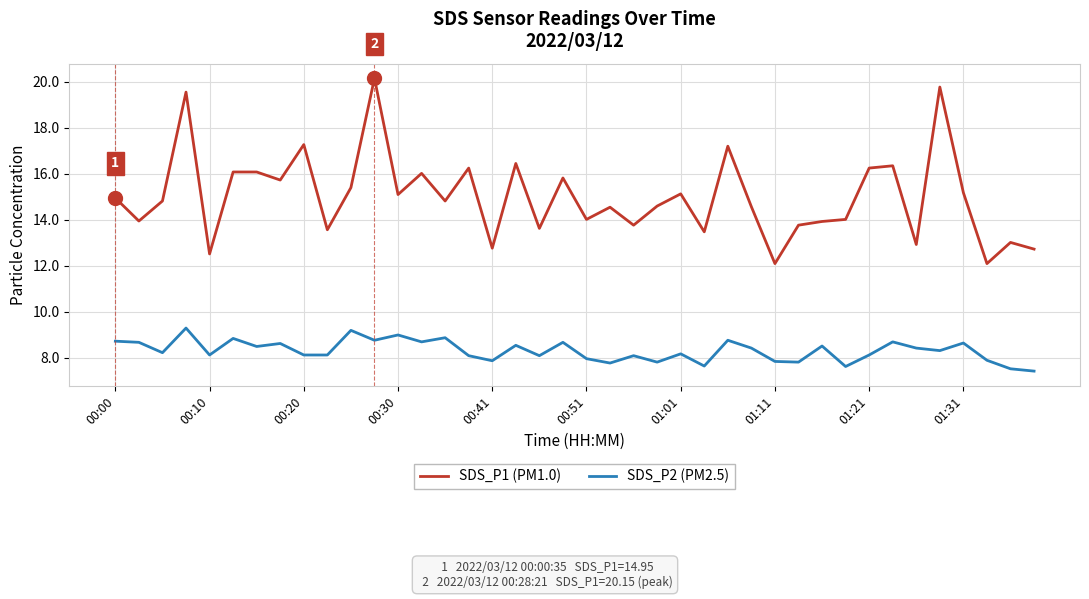

True or false: SDS_P1 (PM1.0) and SDS_P2 (PM2.5) cross at least once.

False